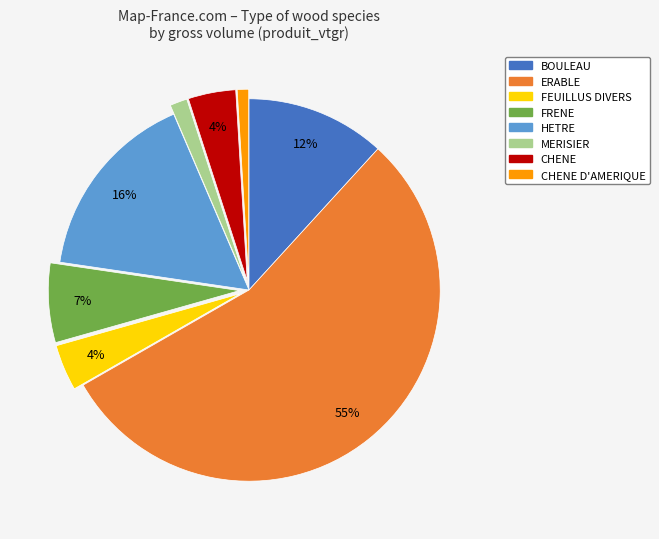

To the nearest percent, what is the difference between the largest and smallest slice percentages?

54%